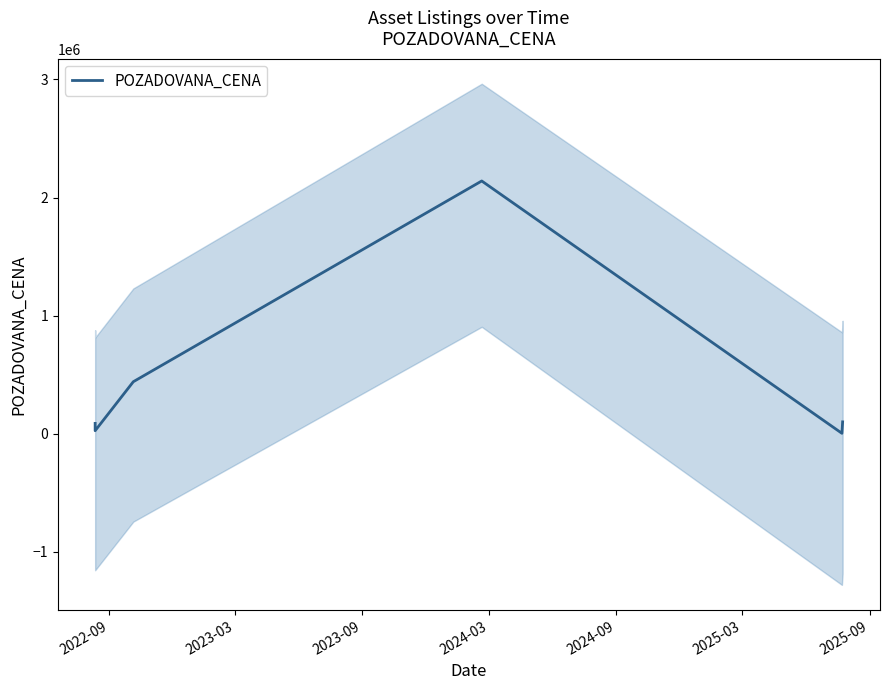

Reading left to right, what are all the values shown in this chart?

87000	25200	440000	2140000	3000	100000